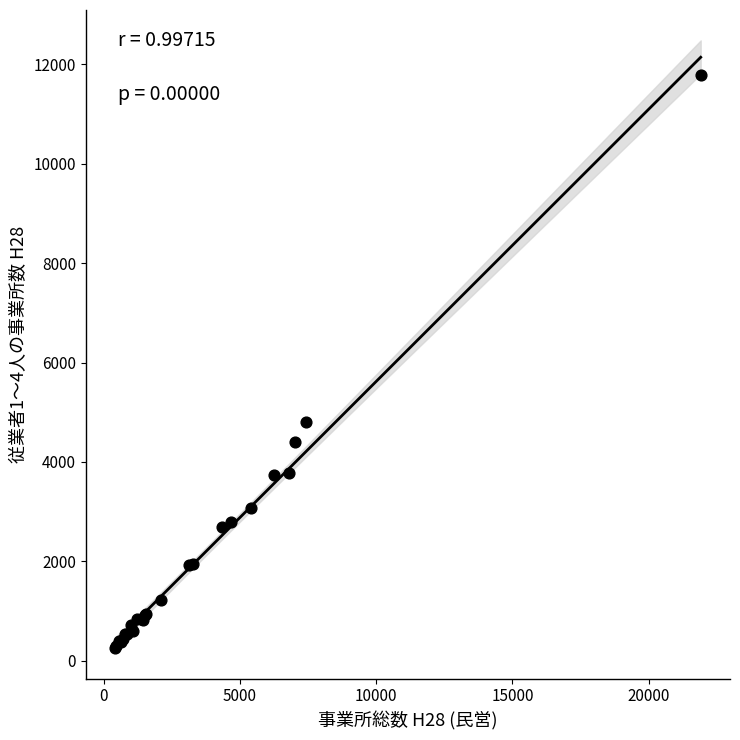

What Y value in the scatter plot is closest to 6016?

4794